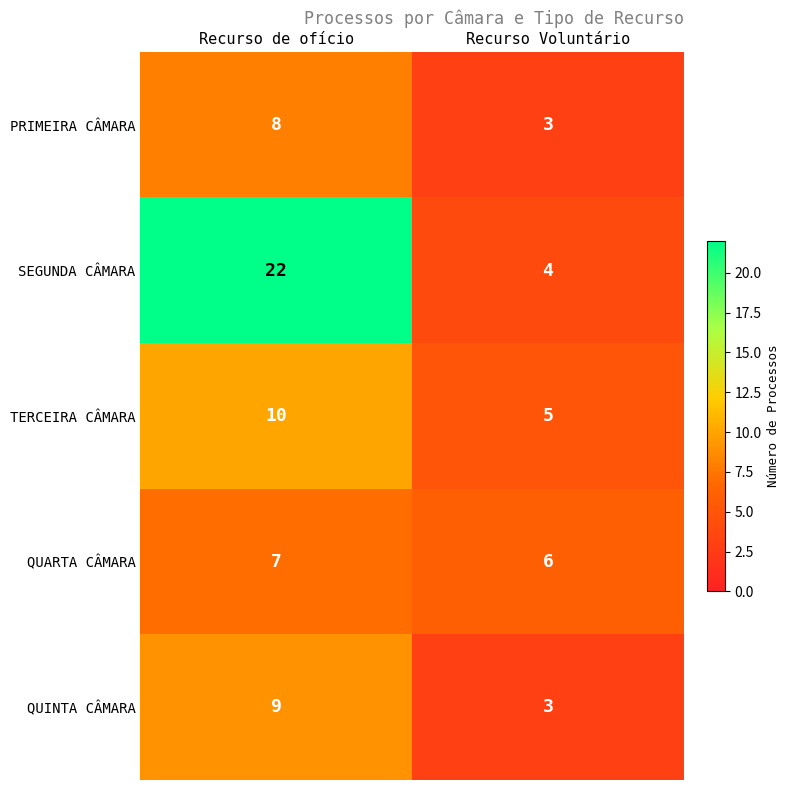

What is the maximum value shown in the chart?

22